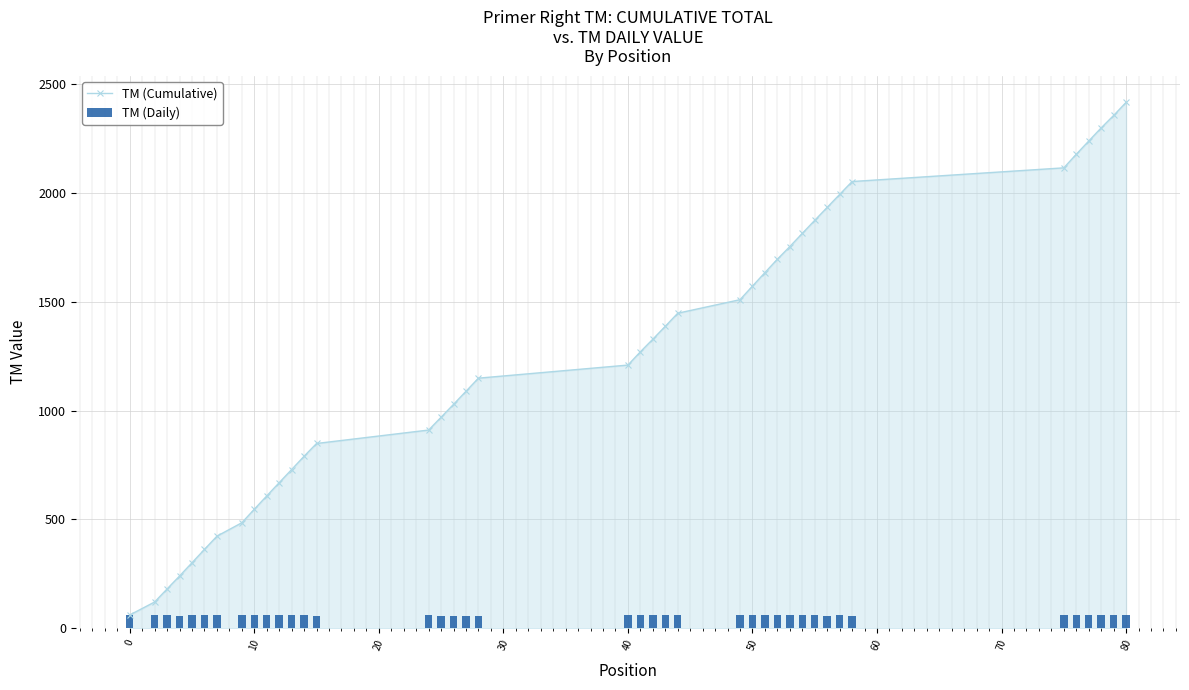

What is the highest value of the TM (Cumulative) series?

2414.6